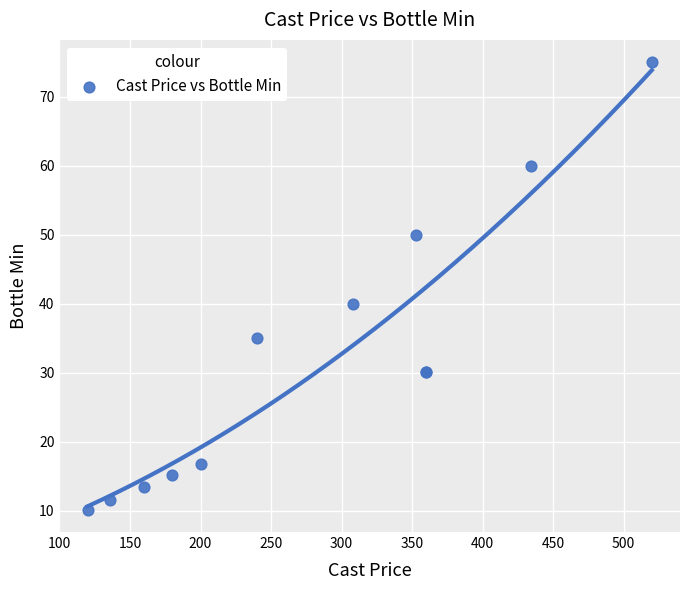

What Y value in the scatter plot is closest to 42?

40.0